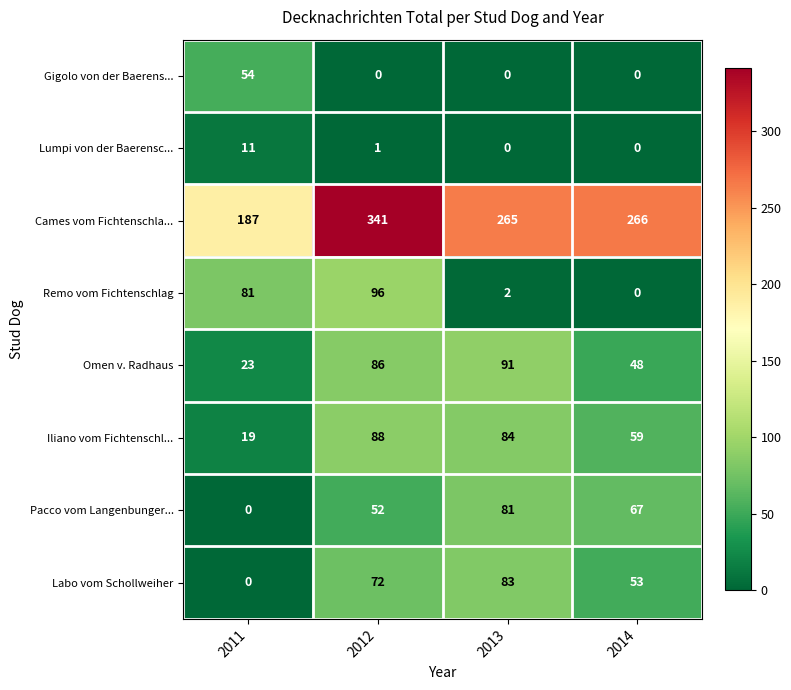

What is the sum of all Remo vom Fichtenschlag values?

179